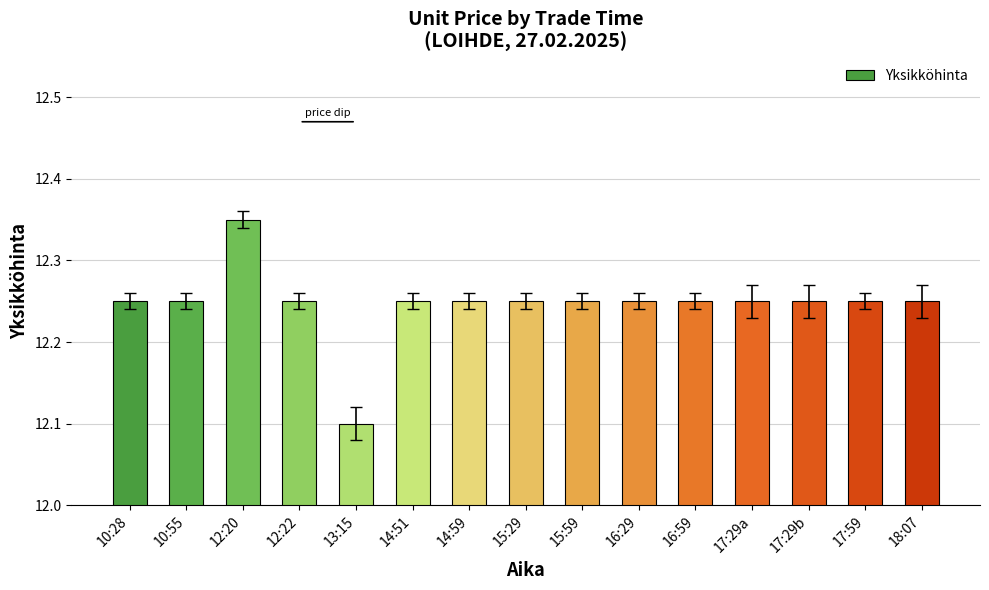

True or false: the data shows 20.5 at 17:59.

False